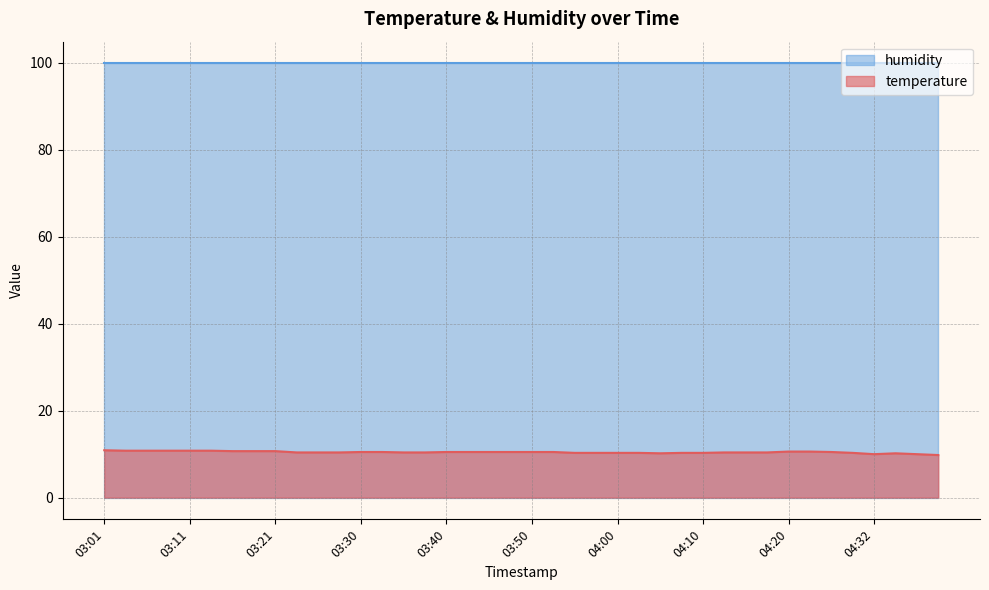

At which label is the value closest to 10?

04:32